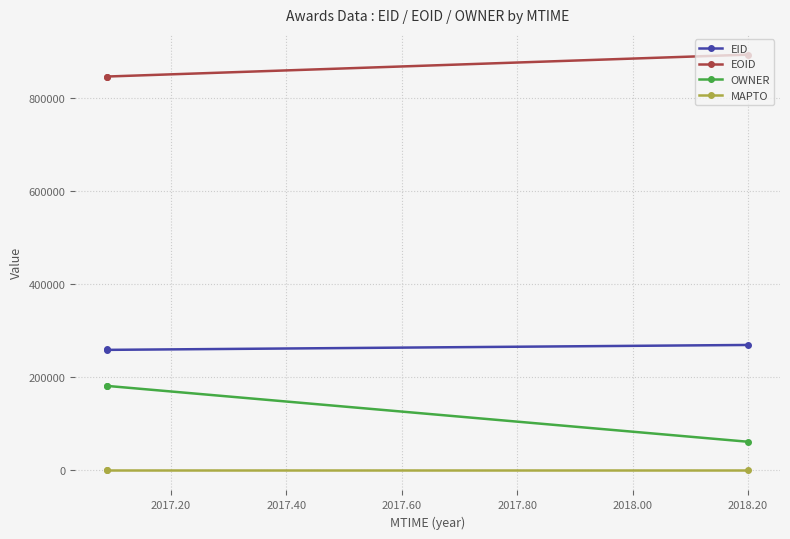

What is the difference between the maximum and minimum values in the EID series?

10561